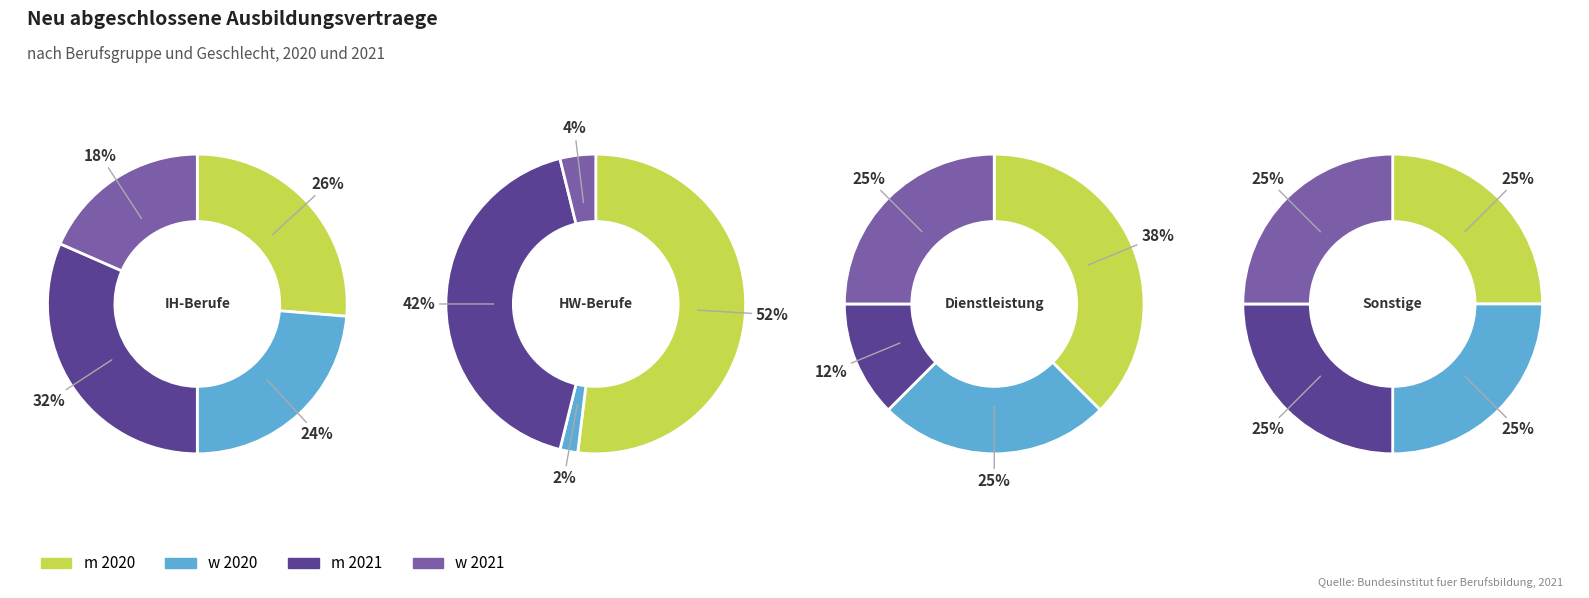

The 1 slice represents 60% of the pie. True or false?

False